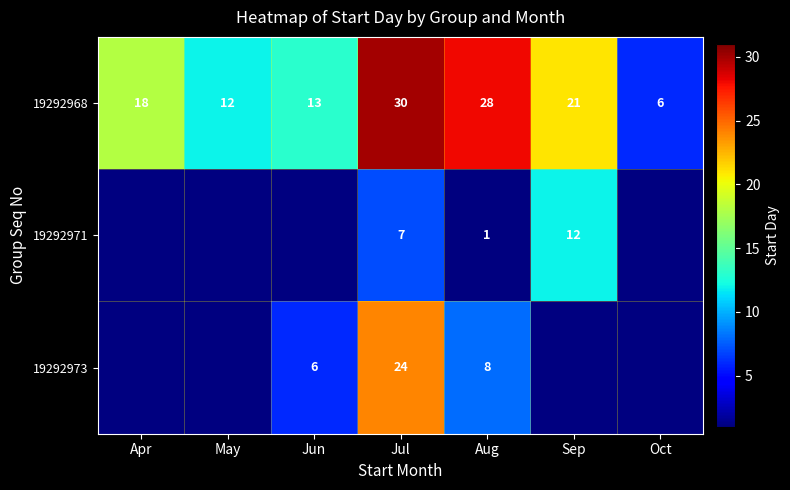

Where is 19292968 nearest to the value 18?

Apr